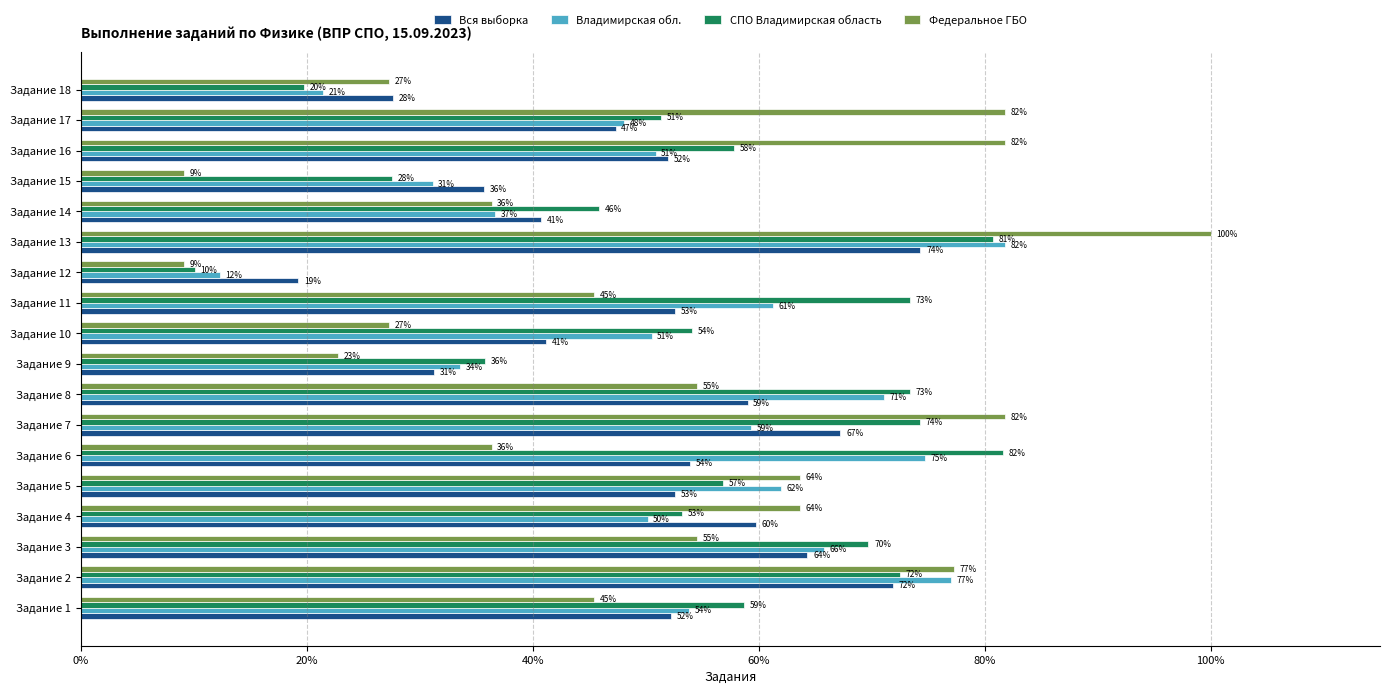

What is the sum of all Федеральное ГБО values?

918.2